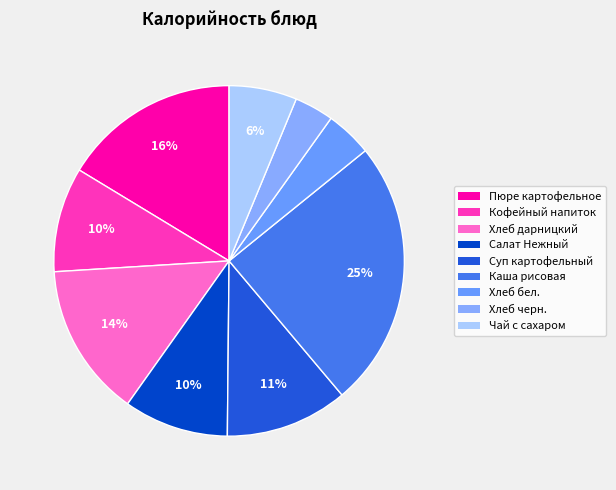

True or false: Хлеб черн. accounts for 4% of the total.

True